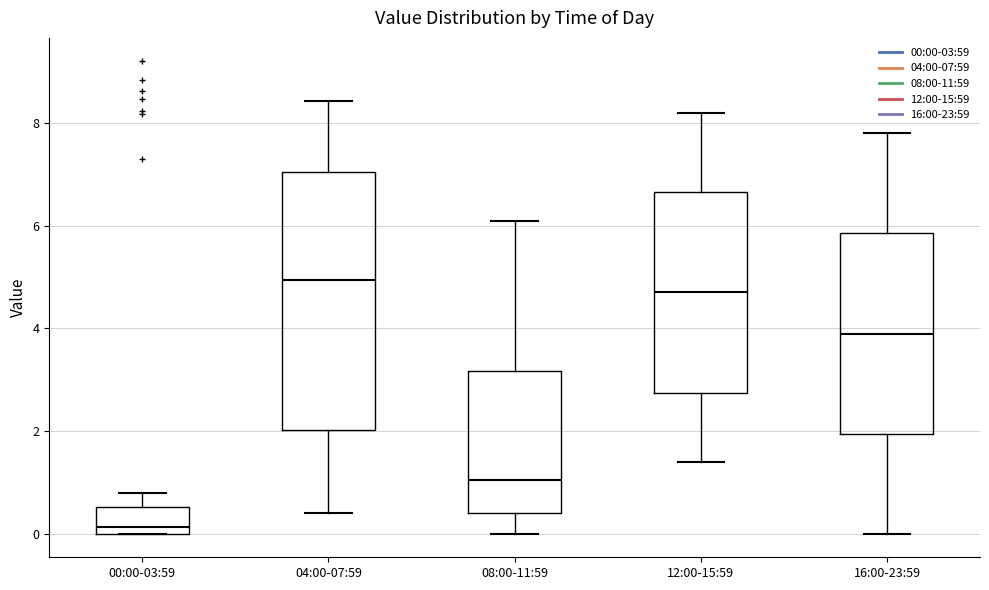

Reading left to right, read every box against the y-axis: the position of its median line, the range the box covers, and the ends of its whiskers. The values are not printed on the chart, so give them approximately, as read against the axis.

00:00-03:59: median 0.2, box 0.0 to 0.6, whiskers 0.0 to 0.8
04:00-07:59: median 5.0, box 2.0 to 7.0, whiskers 0.4 to 8.4
08:00-11:59: median 1.0, box 0.4 to 3.2, whiskers 0.0 to 6.2
12:00-15:59: median 4.8, box 2.8 to 6.6, whiskers 1.4 to 8.2
16:00-23:59: median 4.0, box 2.0 to 5.8, whiskers 0.0 to 7.8